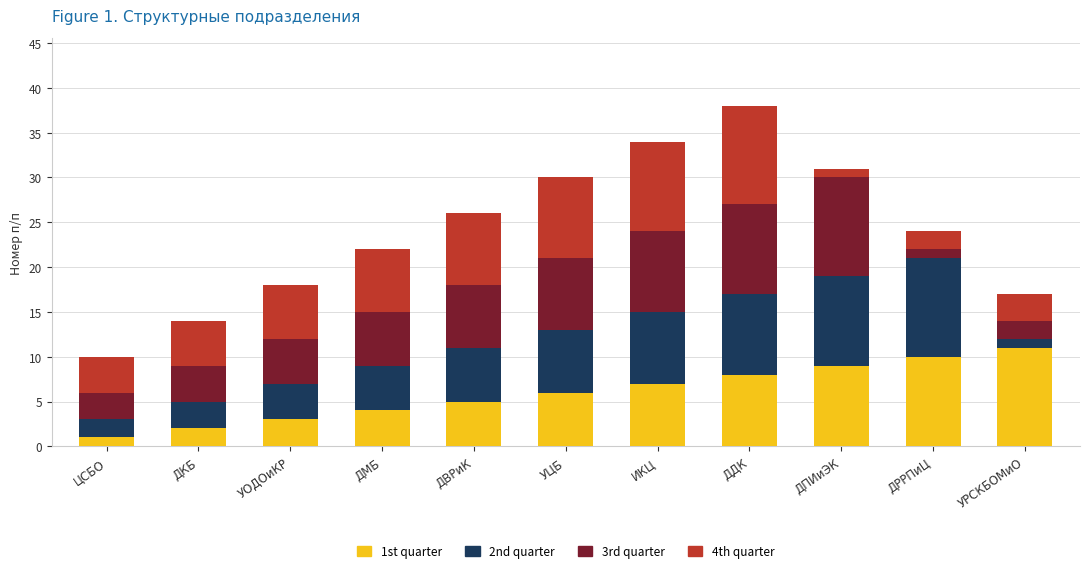

At which label does 1st quarter reach its peak?

УРСКБОМиО